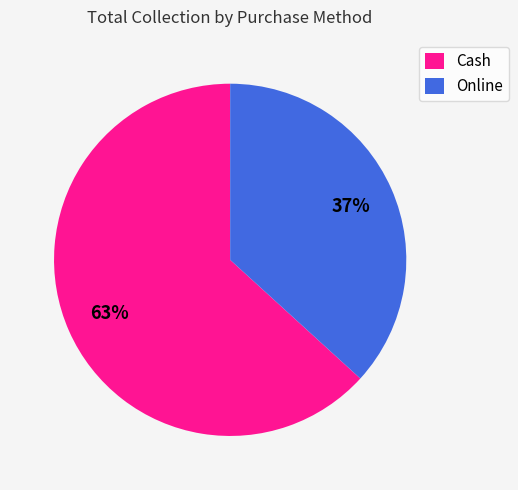

Rank the categories by value from highest to lowest.

Cash, Online